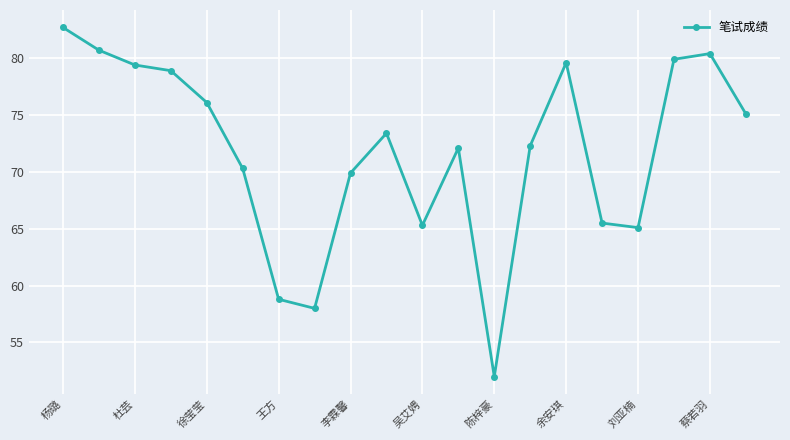

True or false: the data has more than 1 interior local peaks.

True